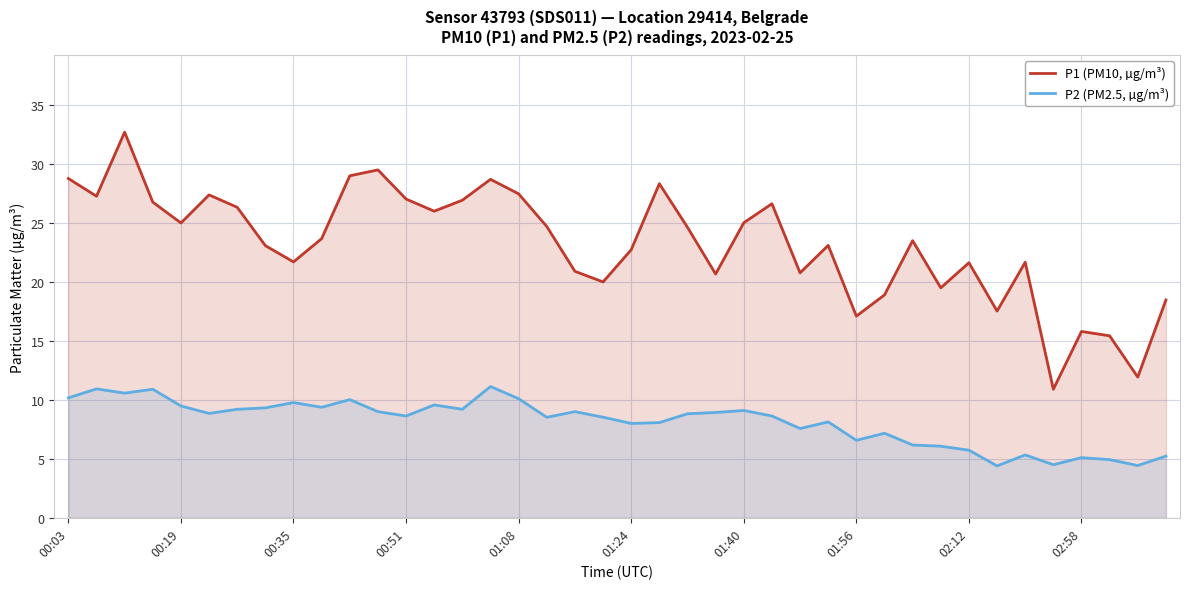

Which series has the largest range (max minus min)?

P1 (PM10, µg/m³)